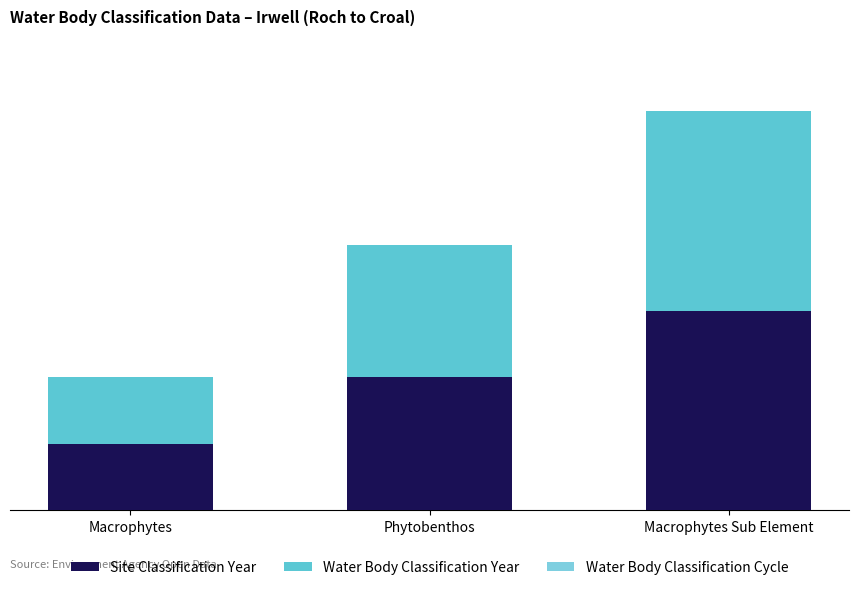

Are the bars grouped side by side (vs. stacked)?

No